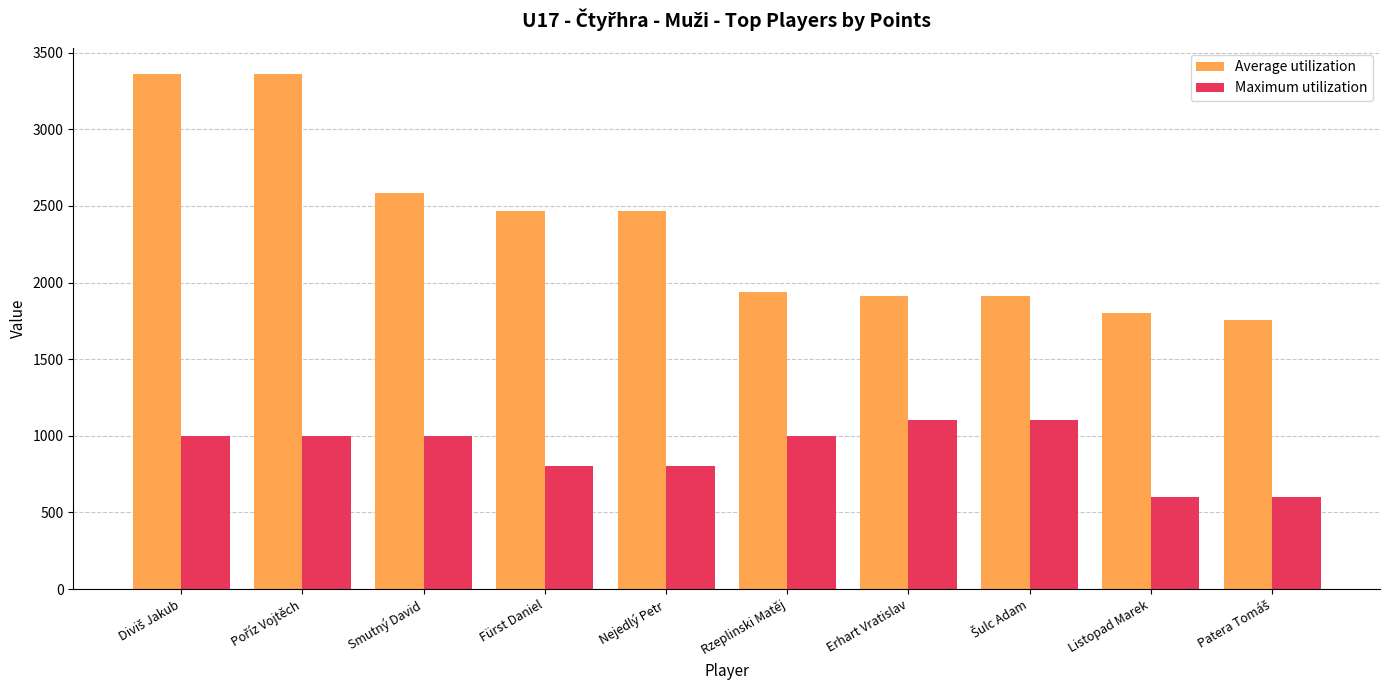

How many groups of bars are there?

10